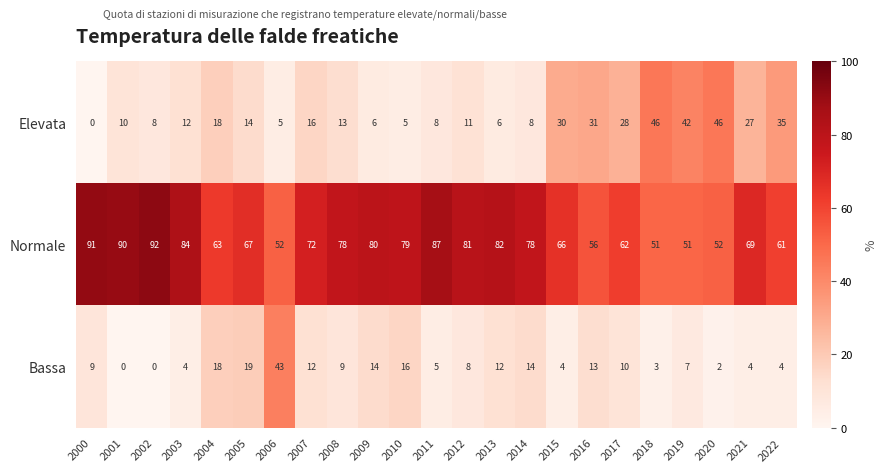

What is the sum of all Normale values?

1644